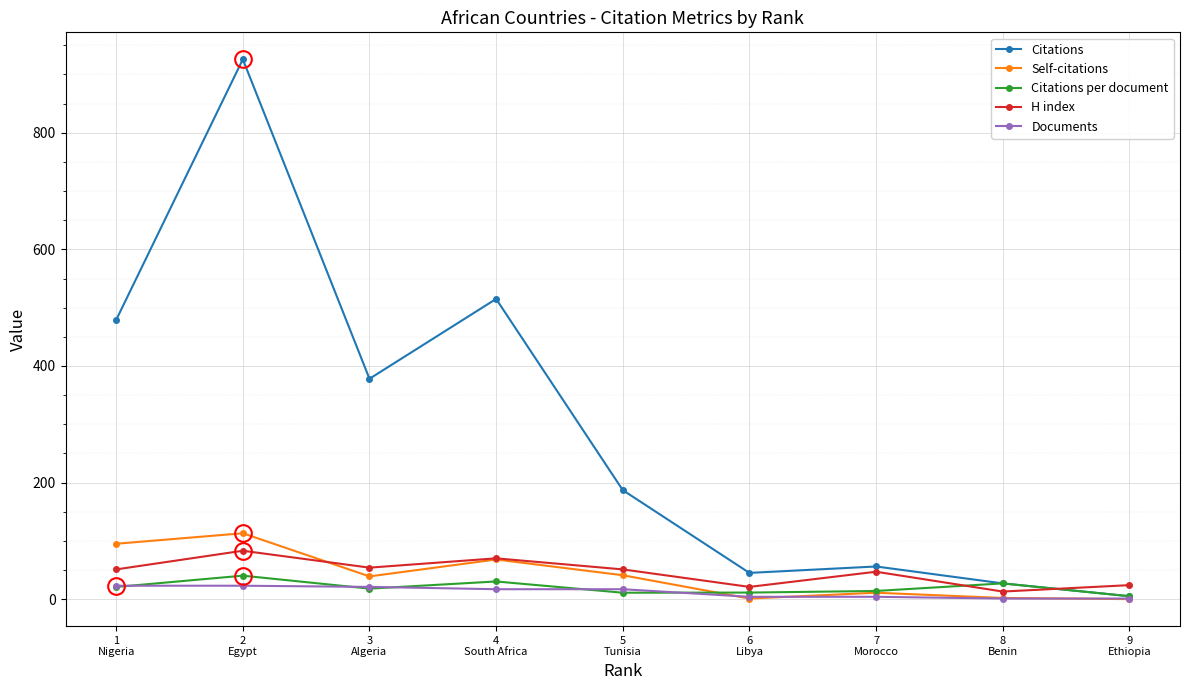

How many lines are shown in the chart?

5